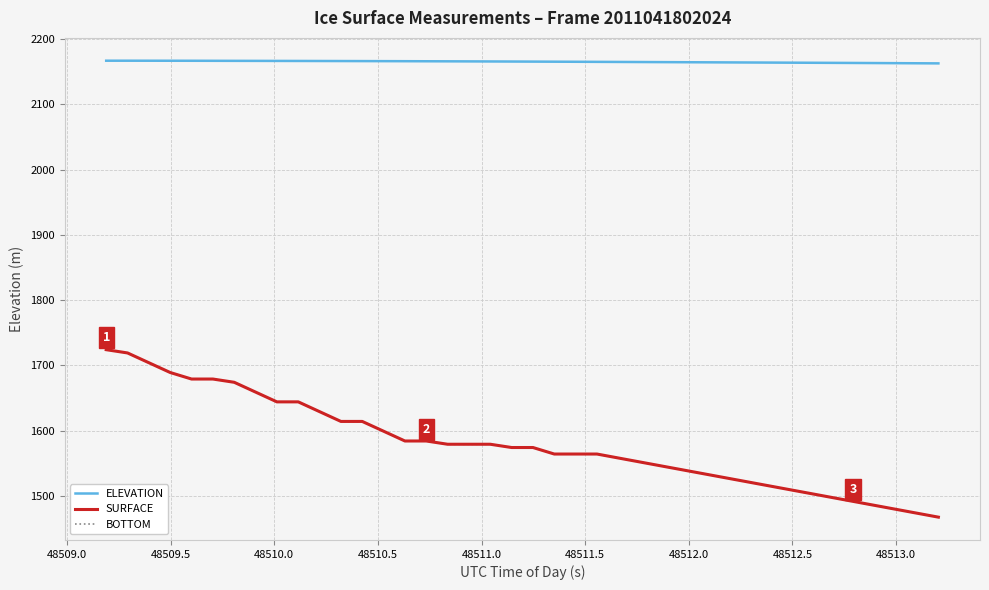

How many lines are shown in the chart?

3